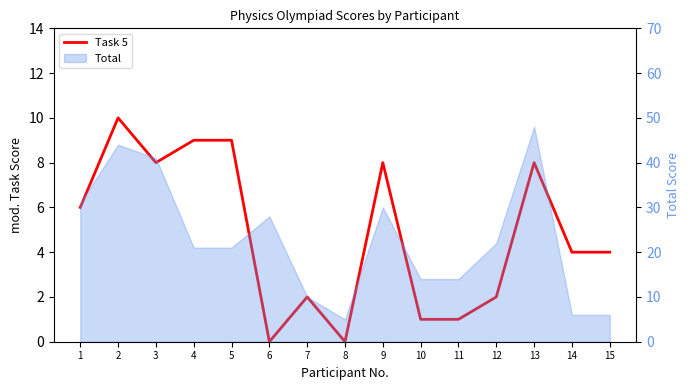

Rank the categories by value from lowest to highest.

6, 8, 10, 11, 7, 12, 14, 15, 1, 3, 9, 13, 4, 5, 2